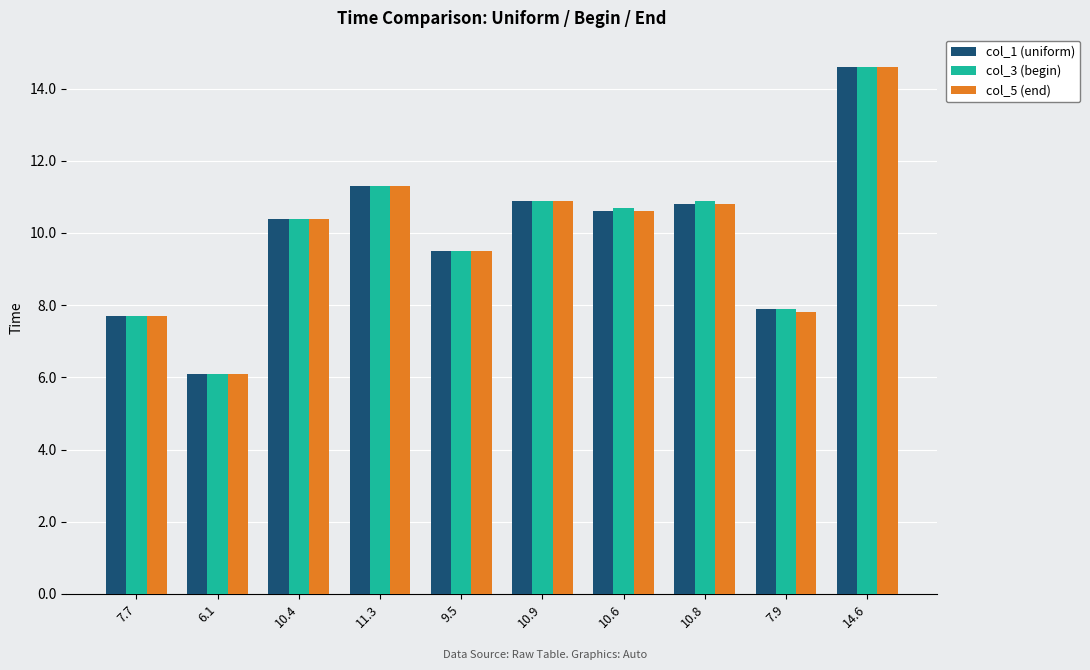

Does the chart contain stacked bars?

No